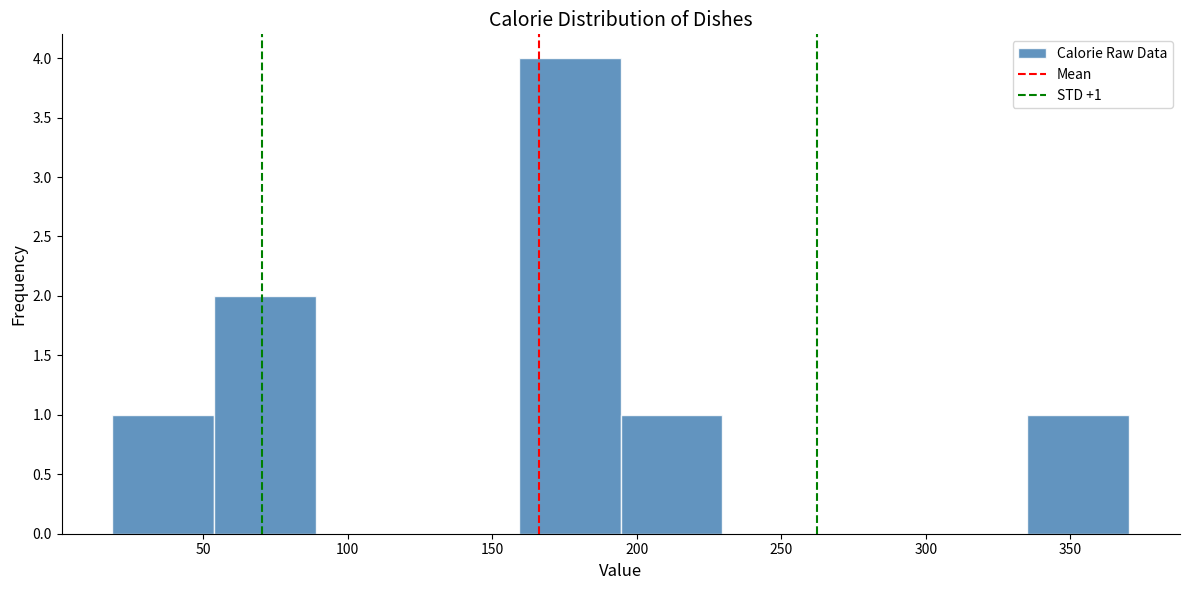

Over which range of the x-axis is the bar tallest?

160 to 195